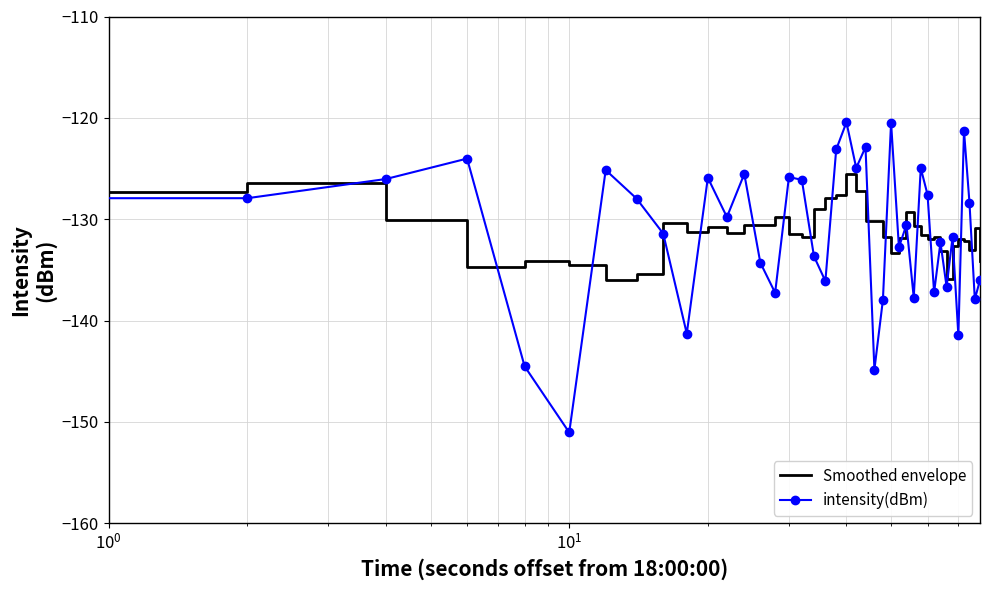

What is the difference between the maximum and minimum values in the Smoothed envelope series?

10.5